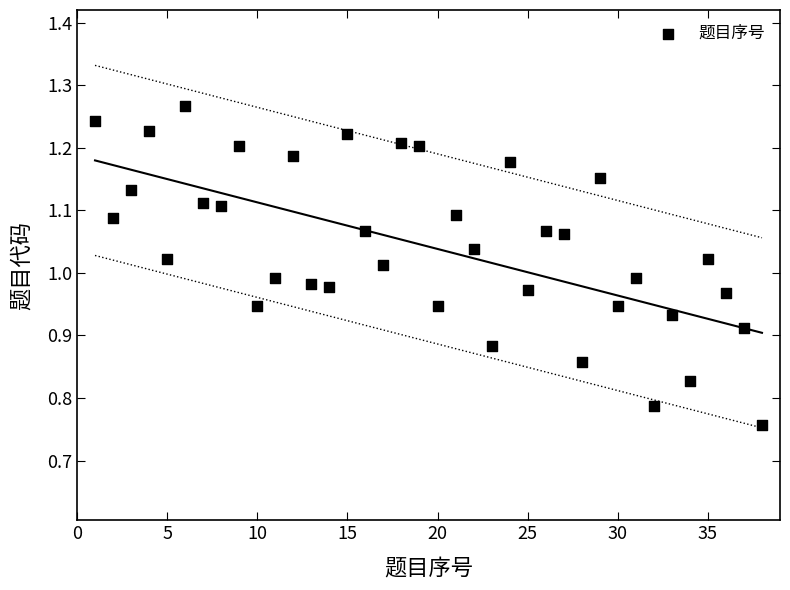

What is the range of X values (max minus min)?

37.0